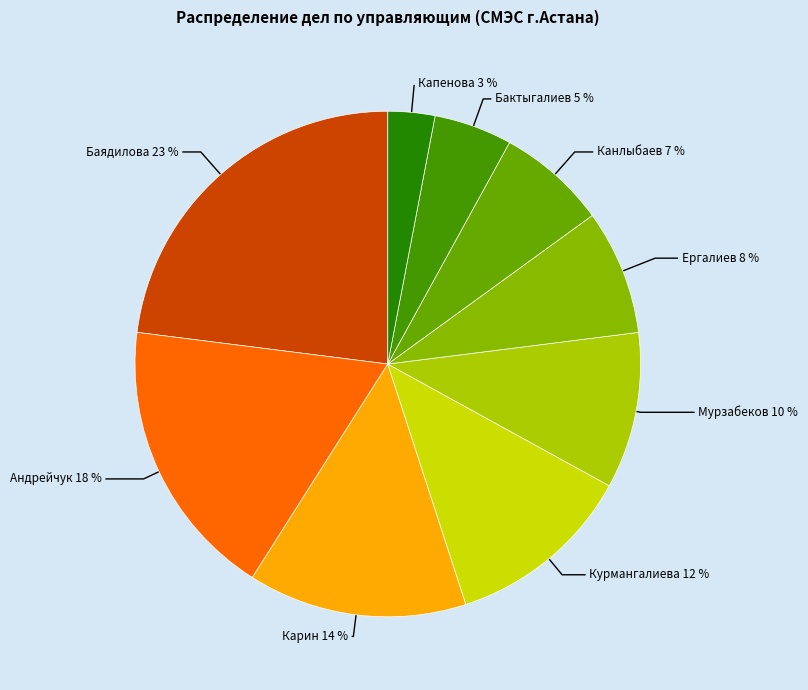

Between Курмангалиева 12 % and Баядилова 23 %, which is larger?

Баядилова 23 %